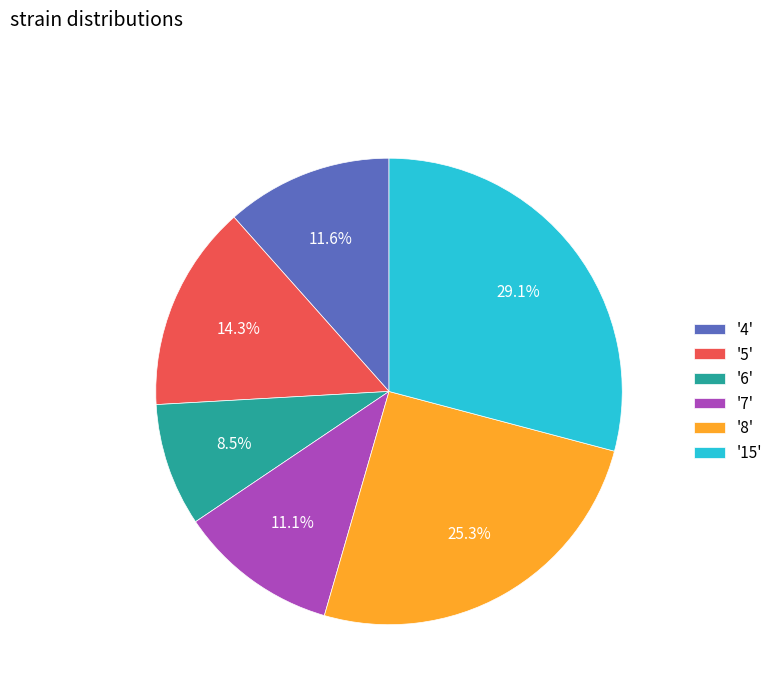

To the nearest percent, what is the difference between the largest and smallest slice percentages?

21%